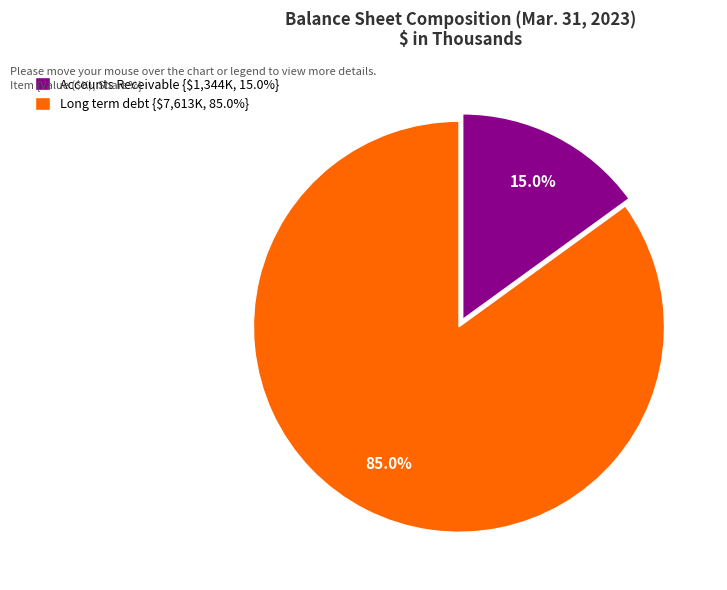

Does Accounts Receivable represent more than half of the total?

No